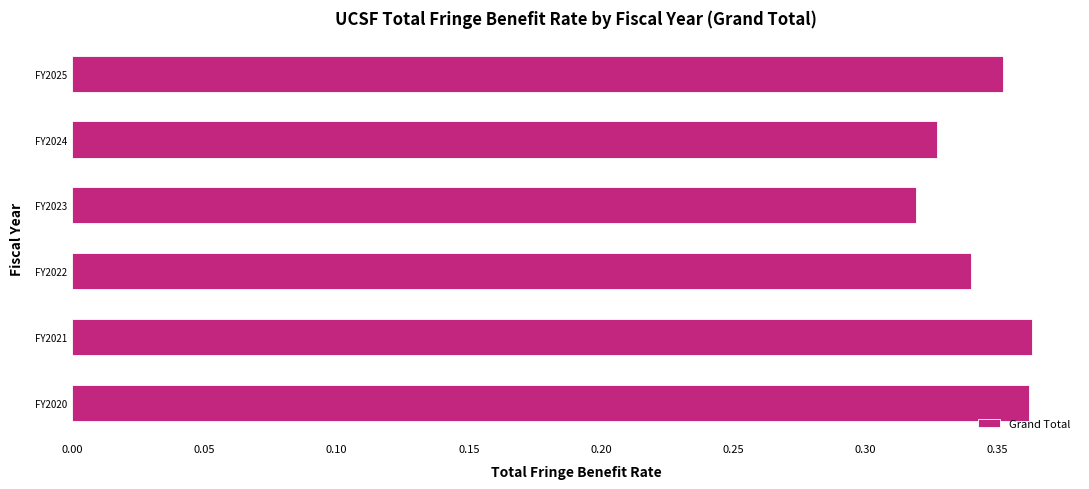

What is the sum of all values?

2.1